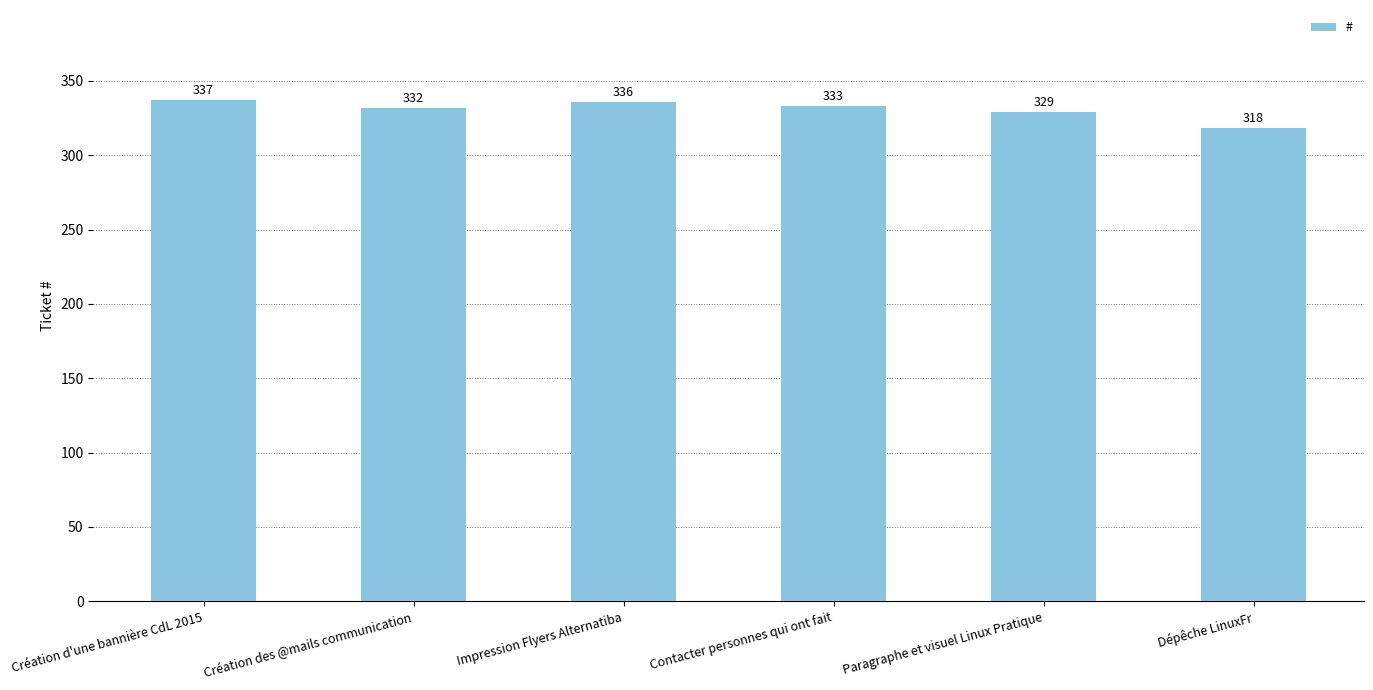

What is the difference between the values at Création des @mails communication and Paragraphe et visuel Linux Pratique?

3